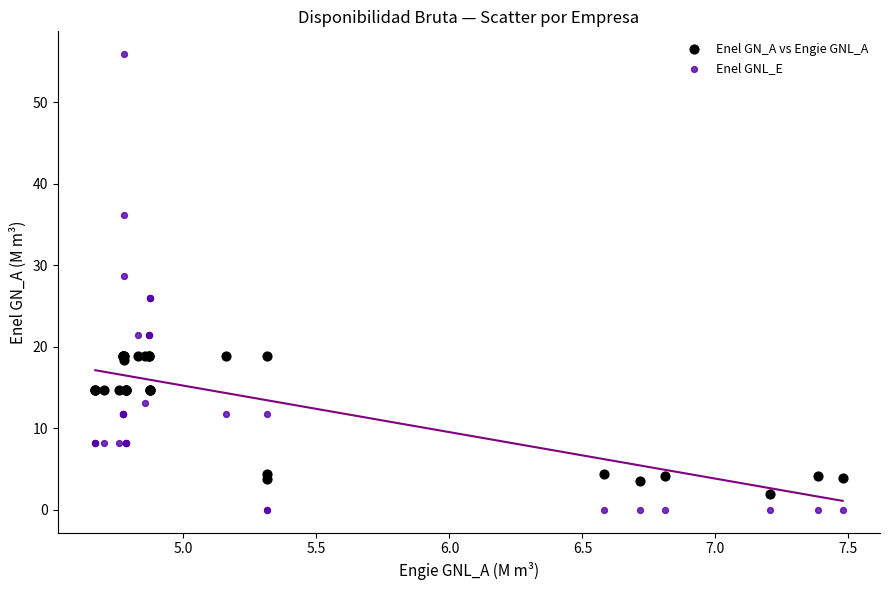

Which series reaches the maximum Y coordinate?

Enel GNL_E